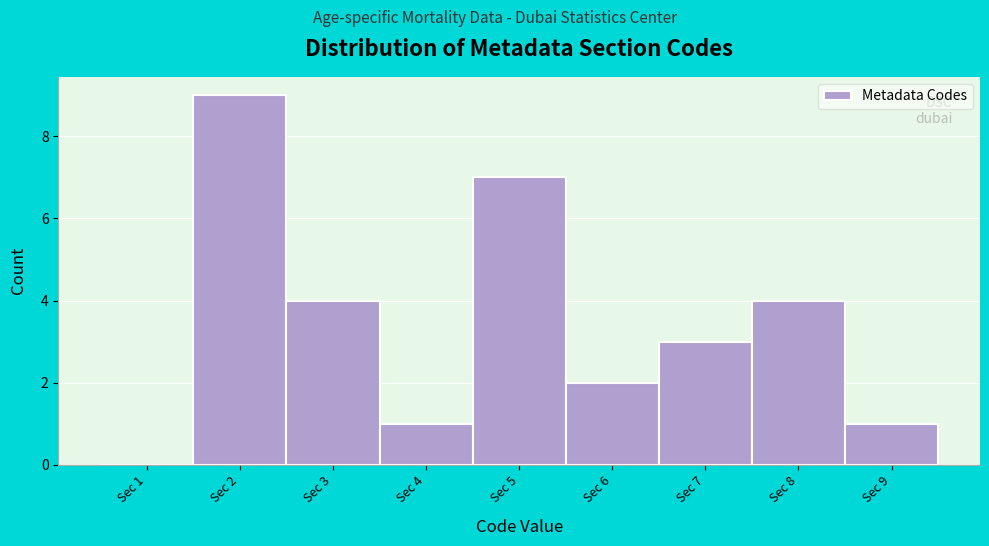

Reading right to left, transcribe all the data shown in this chart.

Sec 9=1	Sec 8=4	Sec 7=3	Sec 6=2	Sec 5=7	Sec 4=1	Sec 3=4	Sec 2=9	Sec 1=0